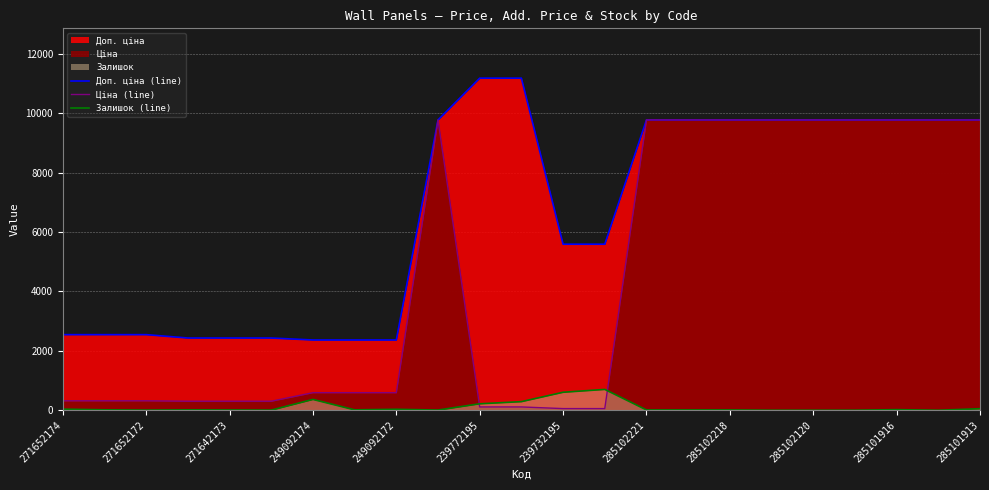

True or false: Залишок (line) and Доп. ціна (line) intersect in this chart.

False